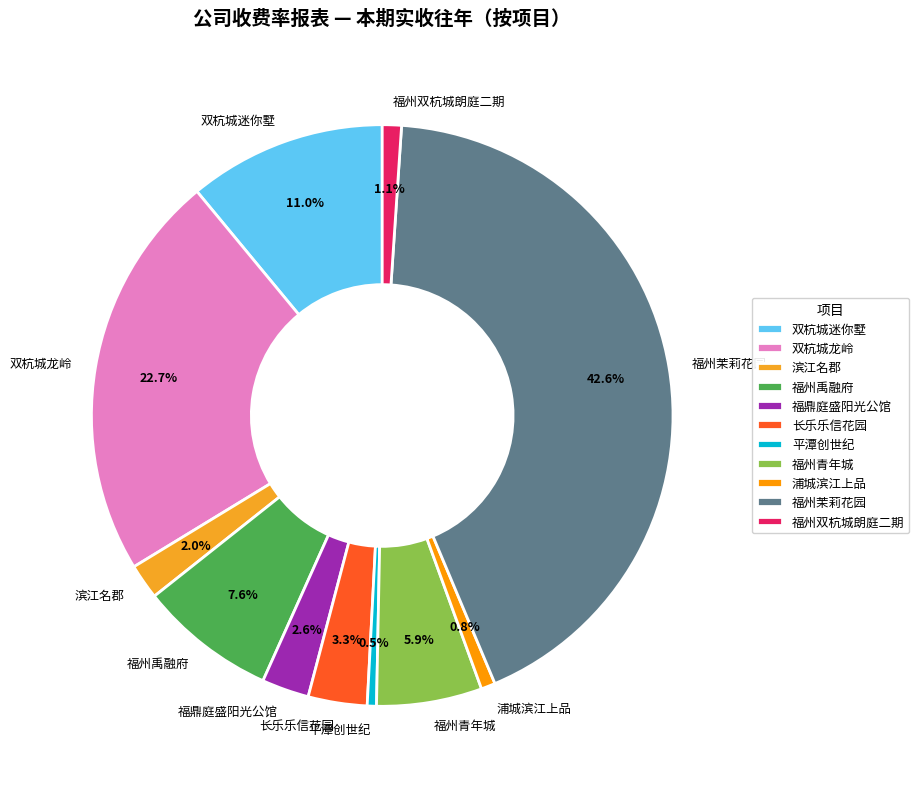

Does any single category account for the majority?

No